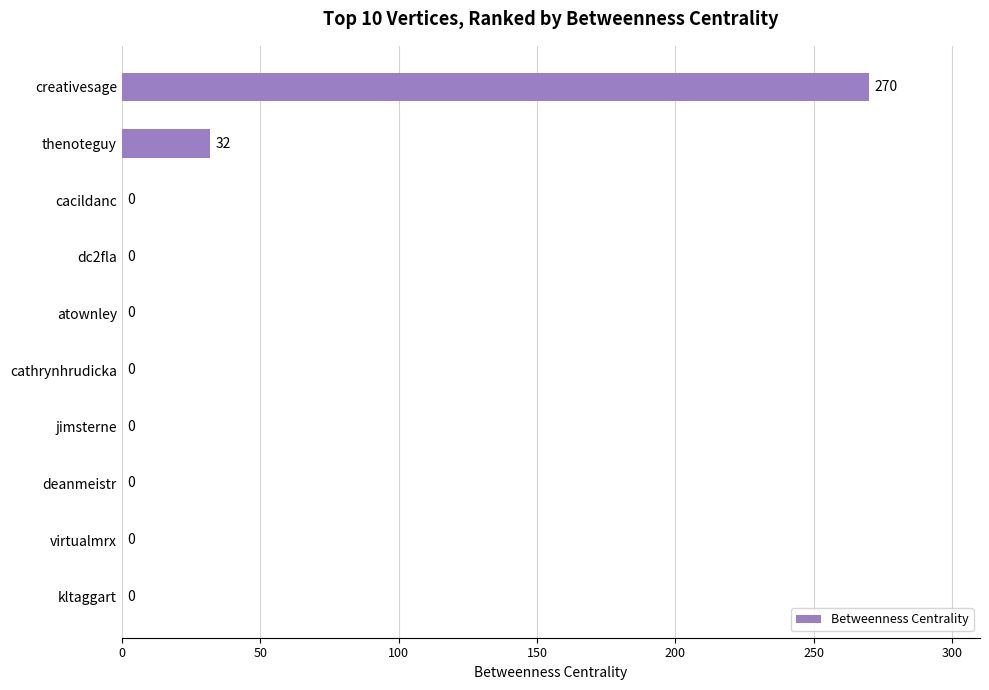

The chart shows a value of 0 at dc2fla. True or false?

True